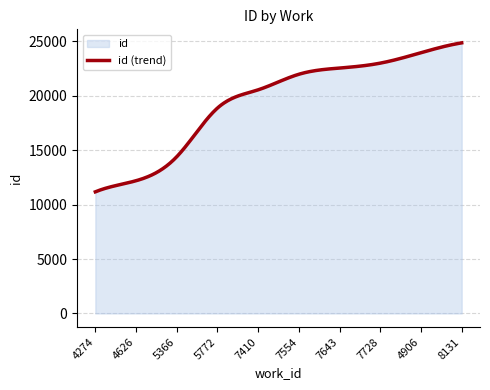

Reading right to left, transcribe all the data shown in this chart.

24856	23951	22993	22542	21972	20542	18867	14396	12192	11171